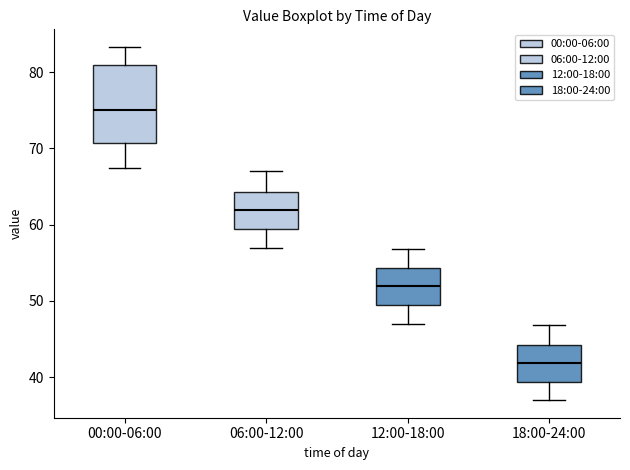

Reading left to right, read every box against the y-axis: the position of its median line, the range the box covers, and the ends of its whiskers. The values are not printed on the chart, so give them approximately, as read against the axis.

00:00-06:00: median 75, box 71 to 81, whiskers 67 to 83
06:00-12:00: median 62, box 59 to 64, whiskers 57 to 67
12:00-18:00: median 52, box 49 to 54, whiskers 47 to 57
18:00-24:00: median 42, box 39 to 44, whiskers 37 to 47